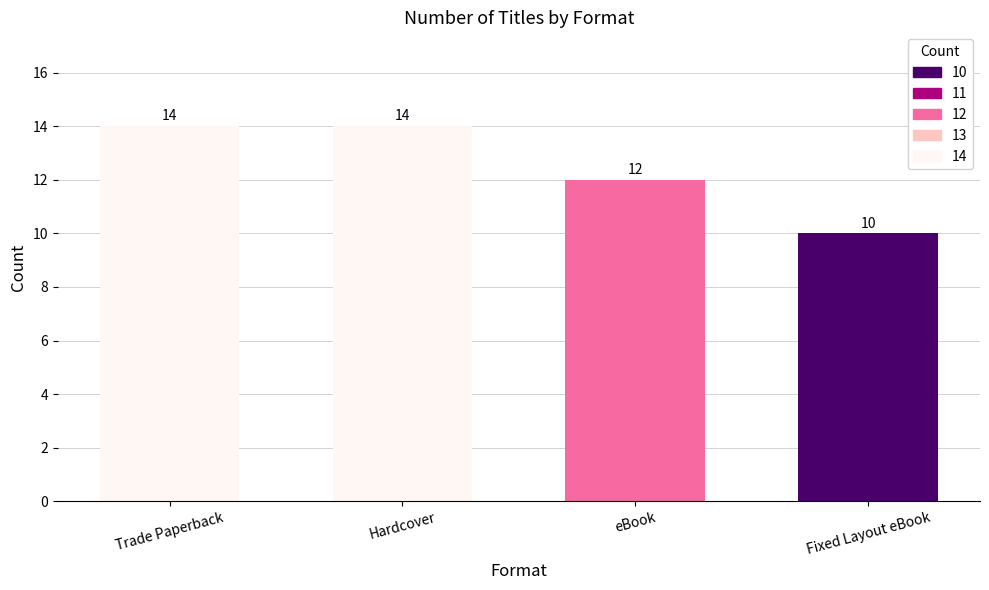

What position from the left is Fixed Layout eBook?

4